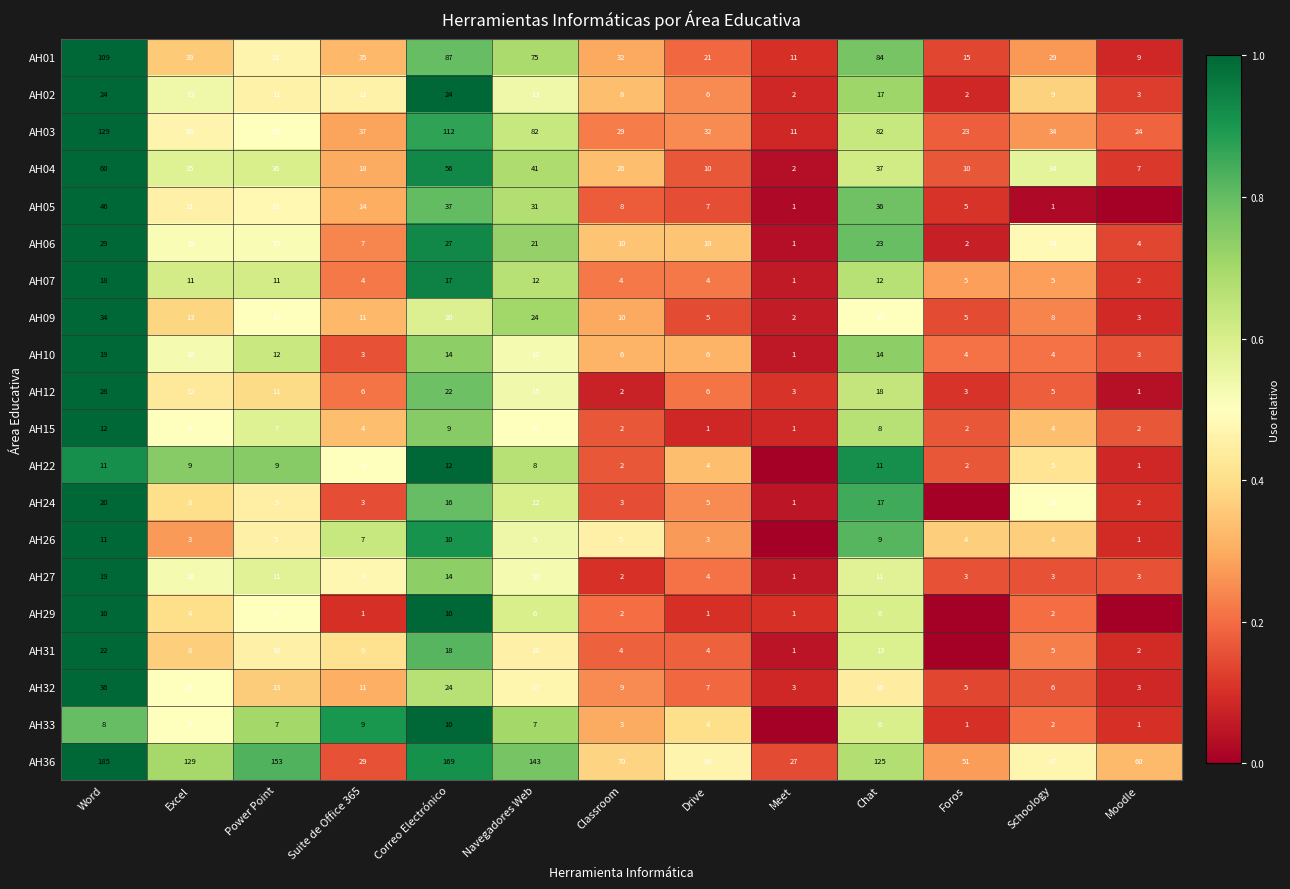

Which category has the lowest value in the AH12 series?

Moodle